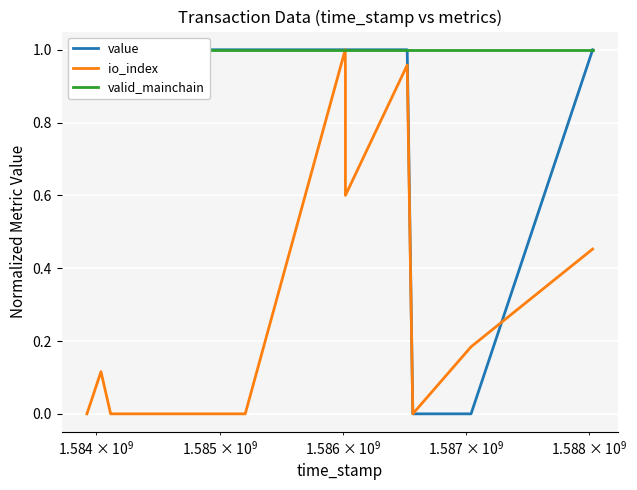

How many positive values does the io_index series have?

7